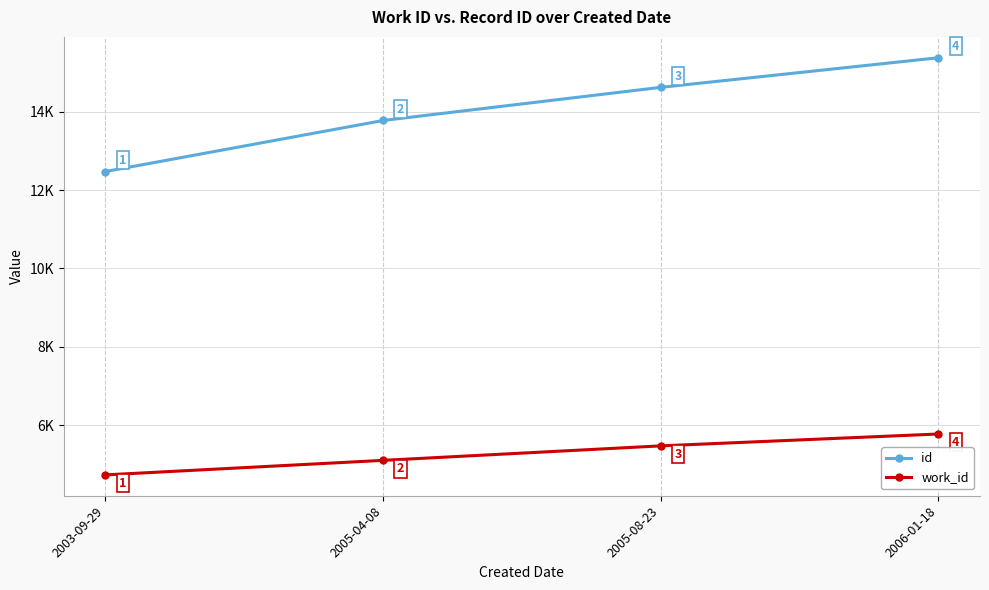

True or false: work_id and id cross at least once.

False